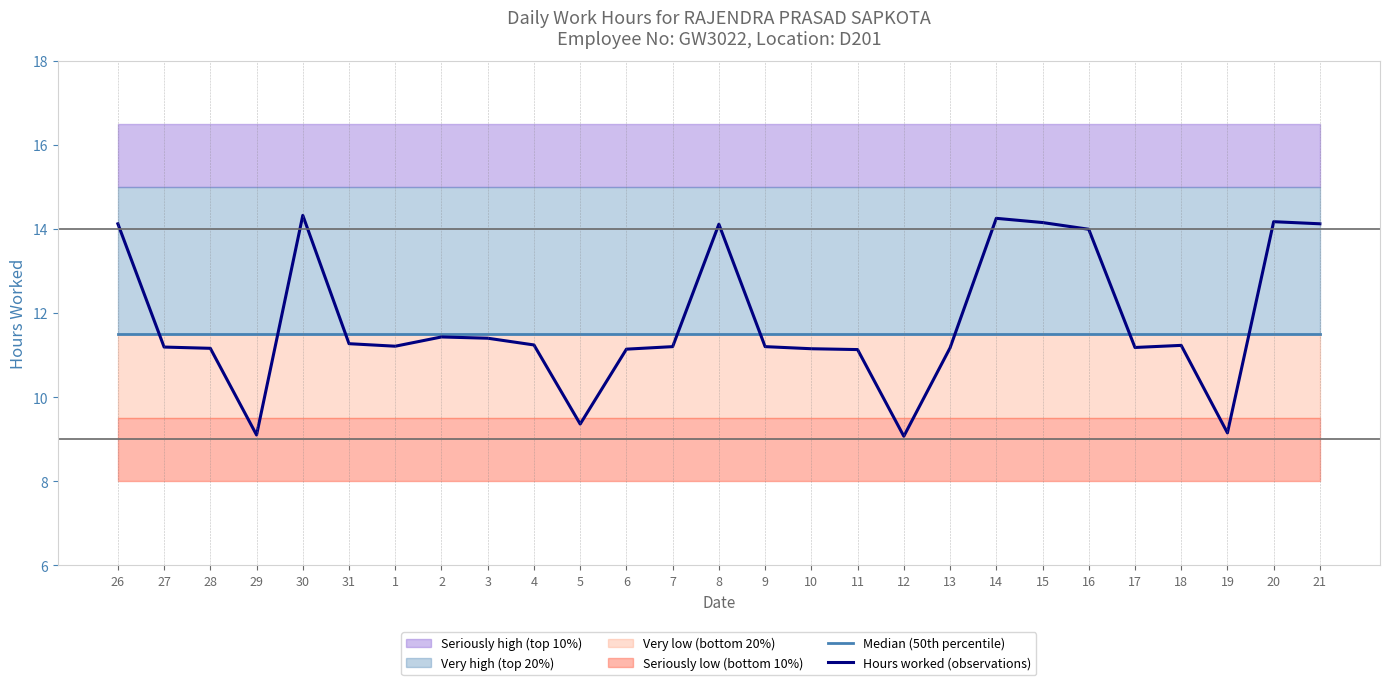

What is the difference between the highest and lowest values at 2?

0.1